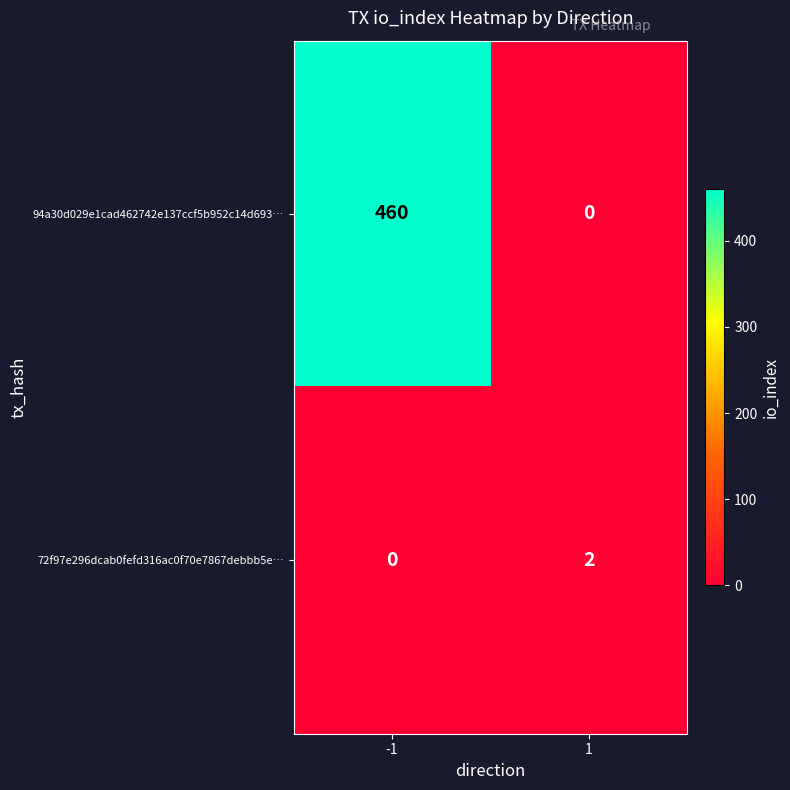

What is the total value across all series at -1?

460